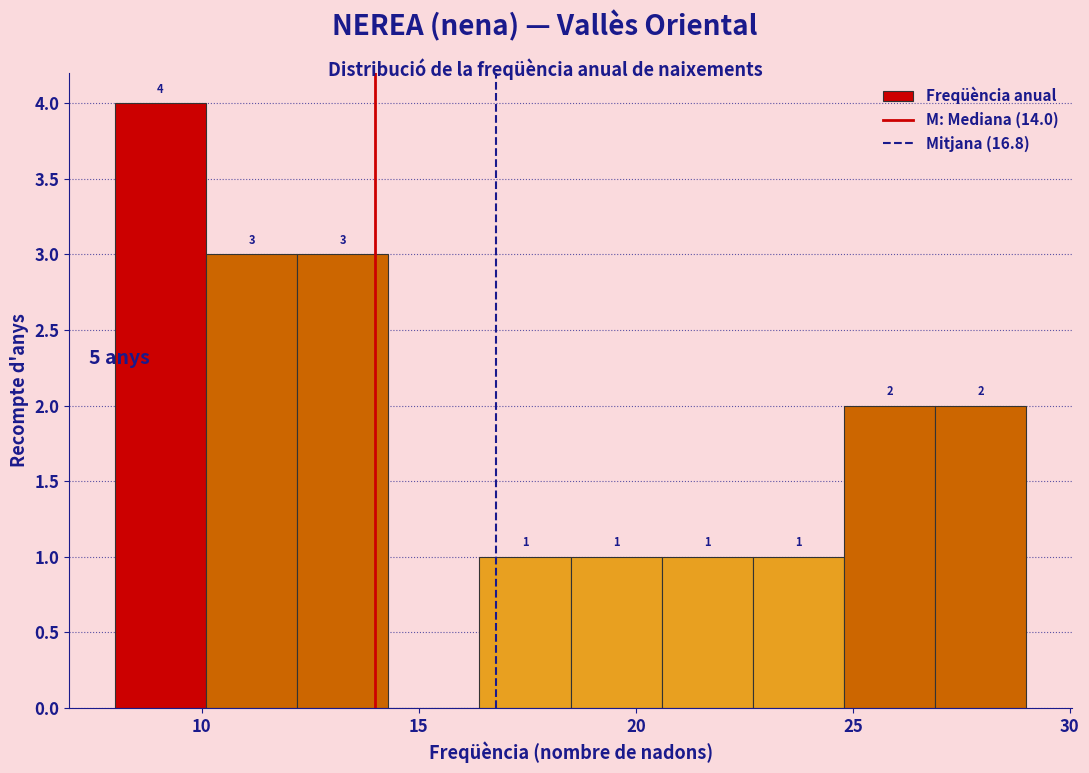

Which range on the x-axis has the tallest bar?

8.0 to 10.1